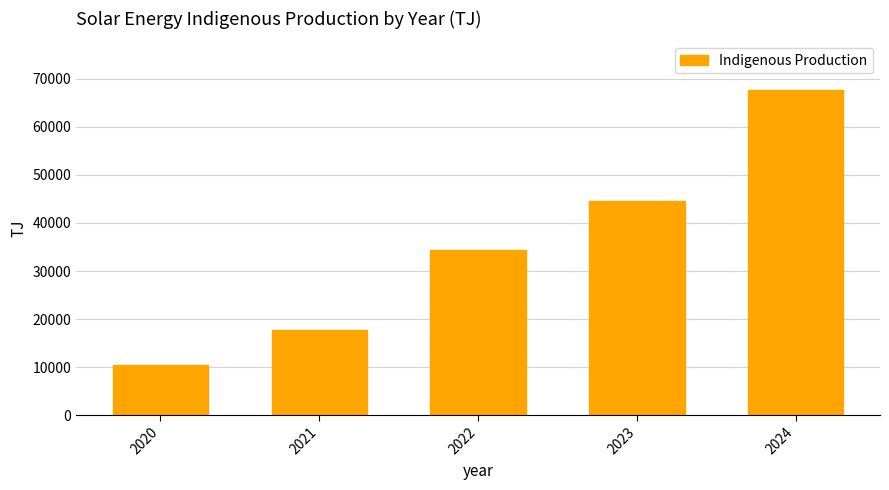

Reading left to right, what are all the values shown in this chart?

10404.0	17730.4	34319.4	44507.4	67637.8